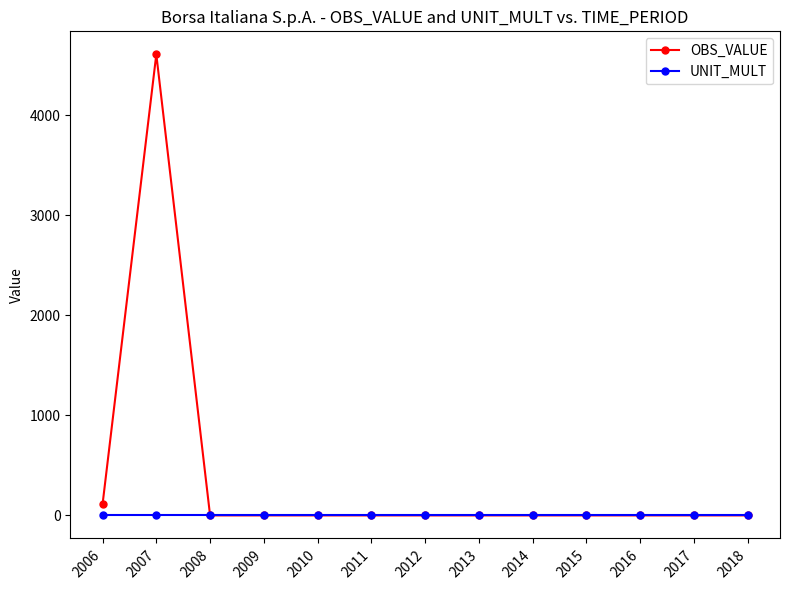

What value does the UNIT_MULT series have at 2015?

6.0